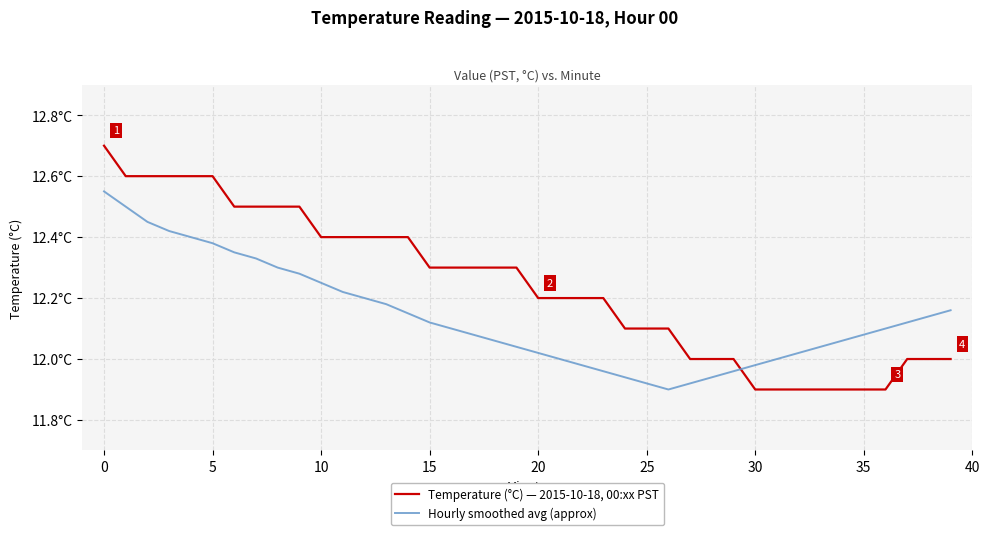

Reading left to right, extract all data points from this chart.

Temperature (°C) — 2015-10-18, 00:xx PST: 12.7	12.6	12.6	12.6	12.6	12.6	12.5	12.5	12.5	12.5	12.4	12.4	12.4	12.4	12.4	12.3	12.3	12.3	12.3	12.3	12.2	12.2	12.2	12.2	12.1	12.1	12.1	12.0	12.0	12.0	11.9	11.9	11.9	11.9	11.9	11.9	11.9	12.0	12.0	12.0
Hourly smoothed avg (approx): 12.6	12.5	12.4	12.4	12.4	12.4	12.3	12.3	12.3	12.3	12.2	12.2	12.2	12.2	12.2	12.1	12.1	12.1	12.1	12.0	12.0	12.0	12.0	12.0	11.9	11.9	11.9	11.9	11.9	12.0	12.0	12.0	12.0	12.0	12.1	12.1	12.1	12.1	12.1	12.2